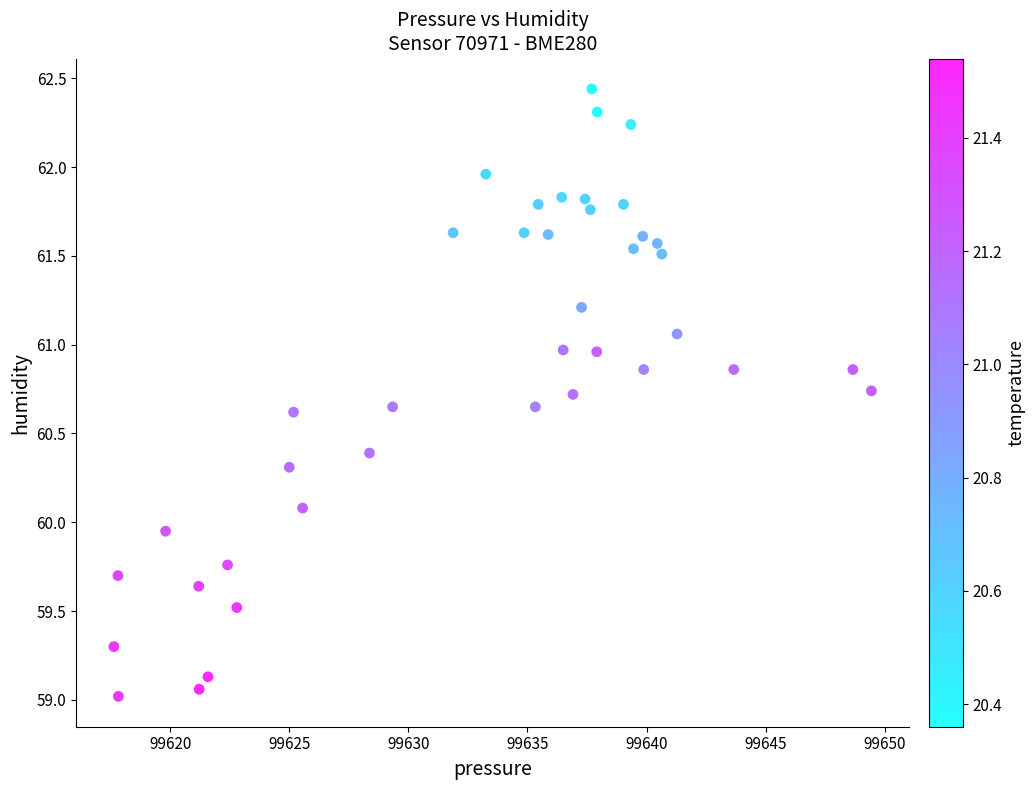

What is the range of Y values (max minus min)?

3.4